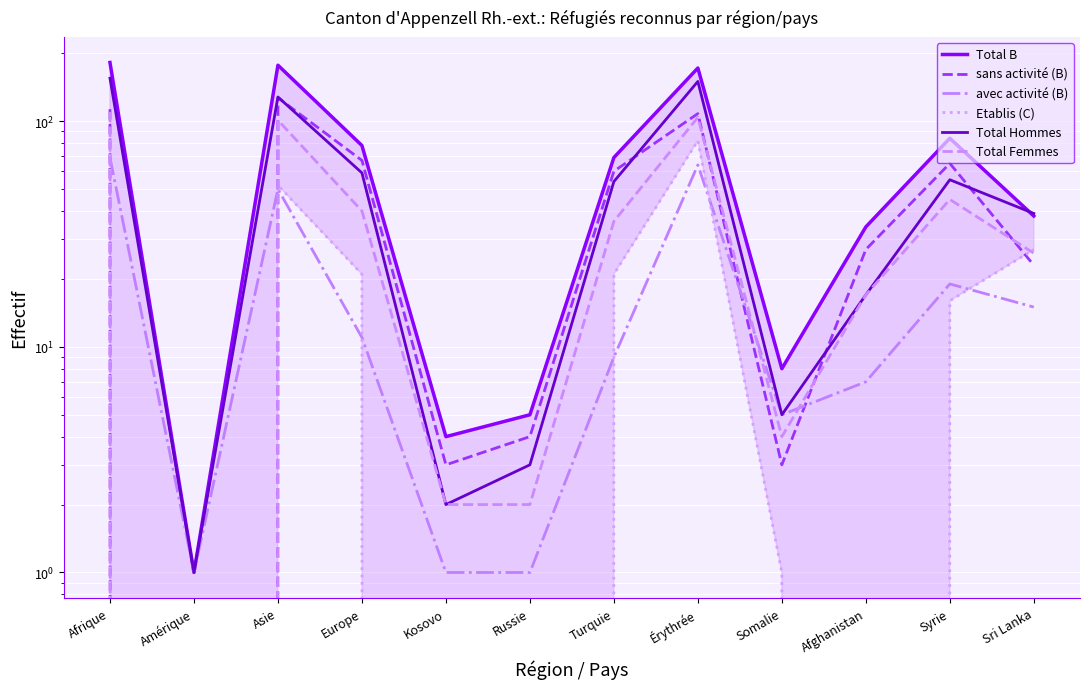

Which category has the lowest value in the Total Femmes series?

Amérique